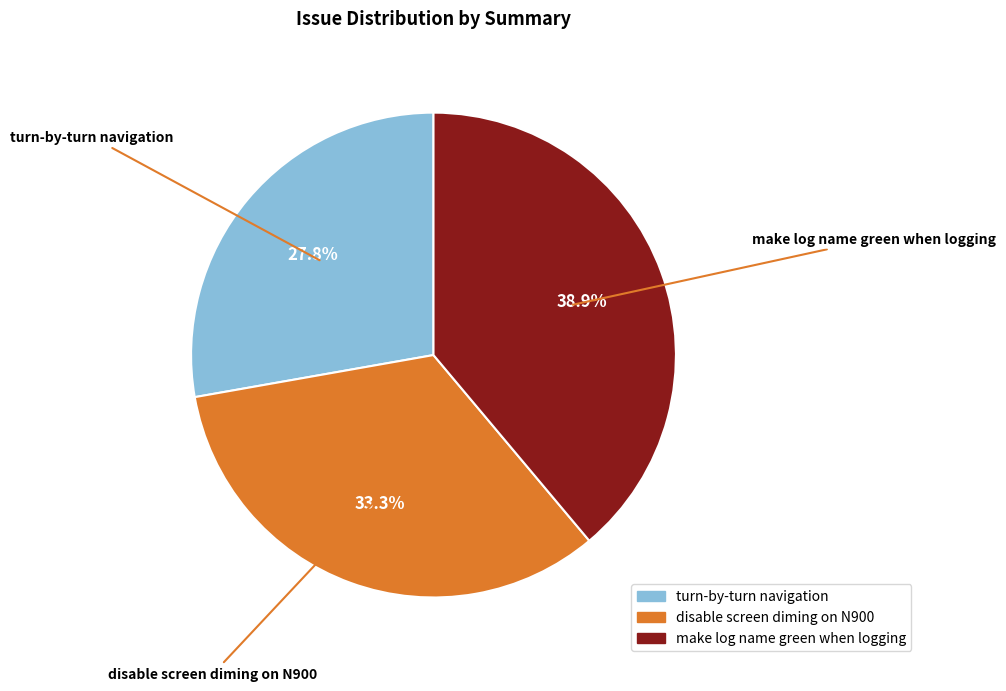

Approximately how many times larger is the value at turn-by-turn navigation compared to disable screen diming on N900?

0.8